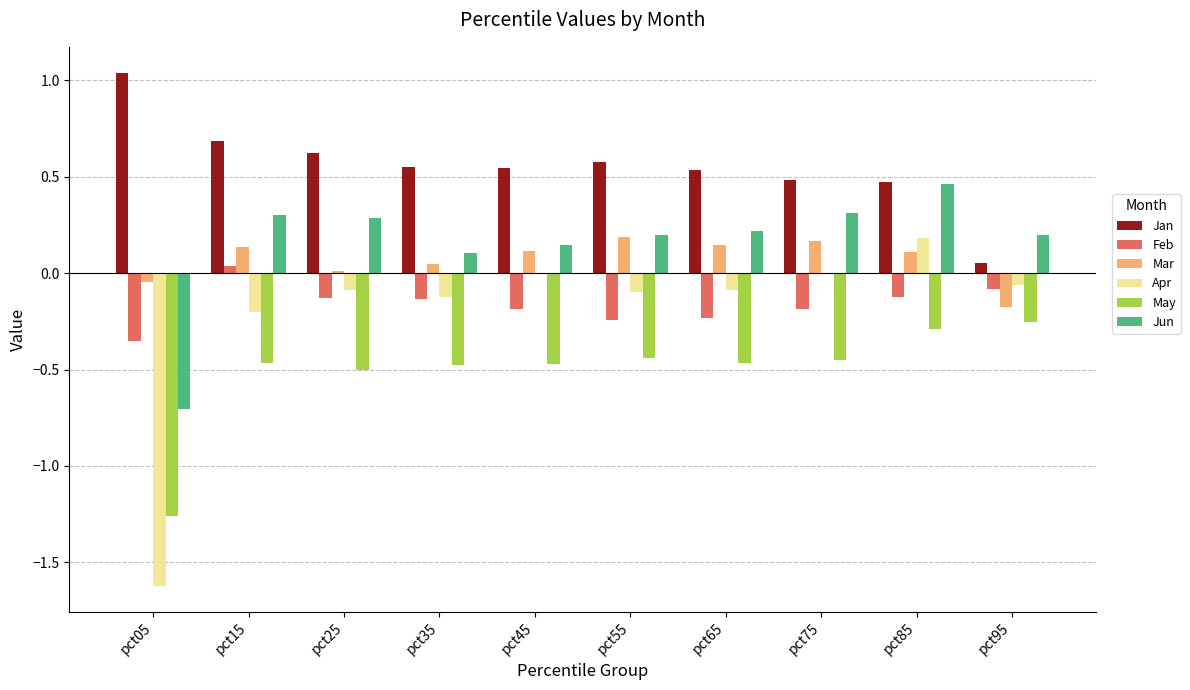

What is the sum of all Jun values?

1.5